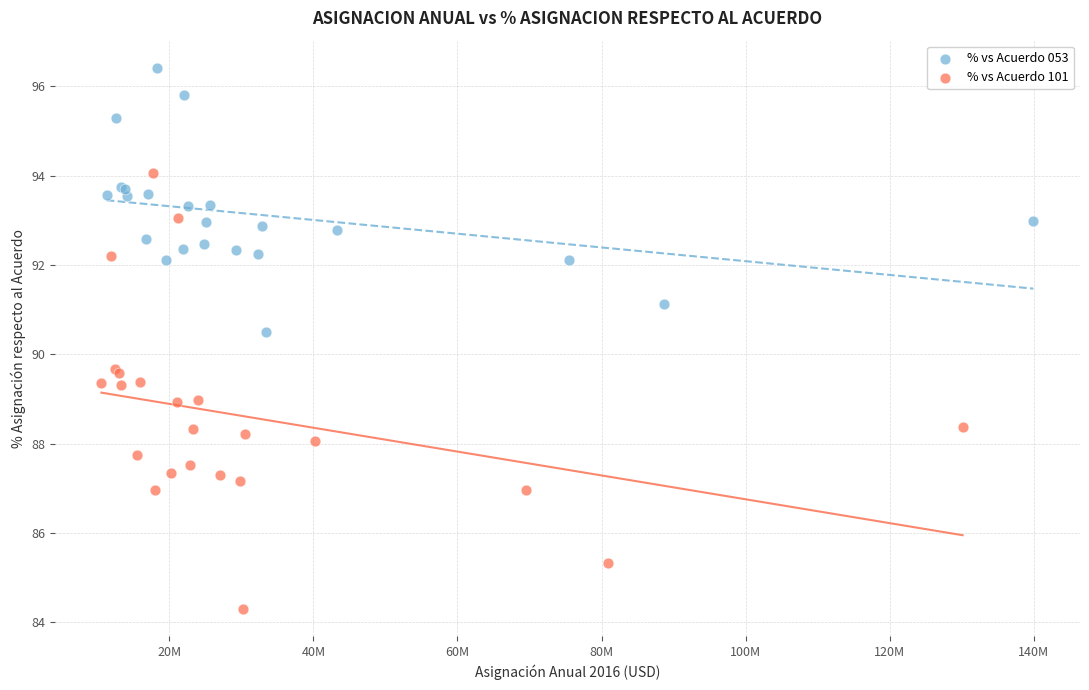

Which series has the largest Y range (max minus min)?

% vs Acuerdo 101